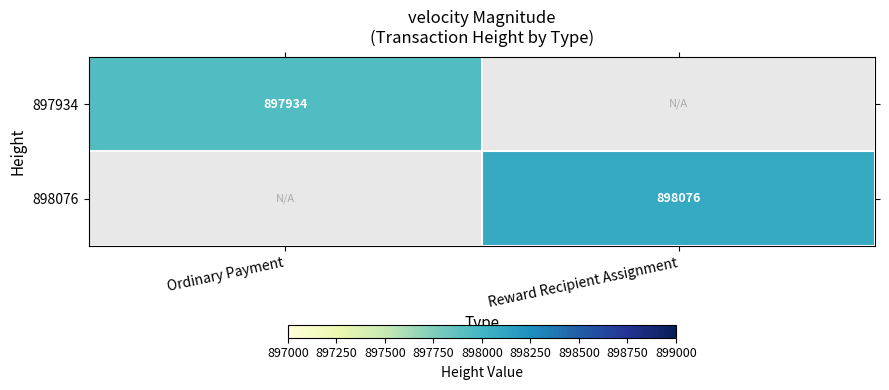

Which label corresponds to the smallest value in the chart?

Ordinary Payment